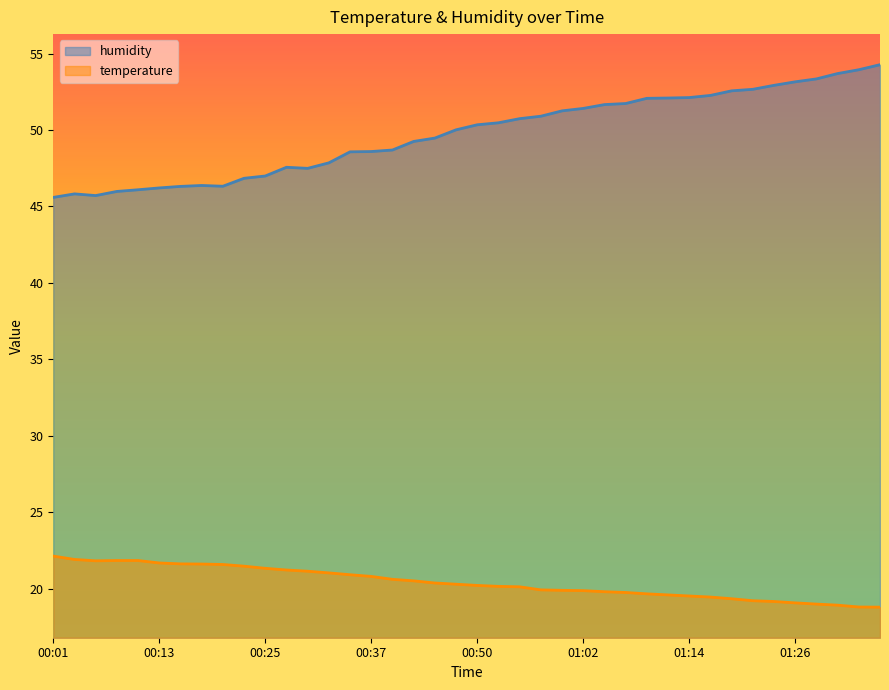

In temperature, how many points are lower than both neighbors (excluding endpoints)?

1